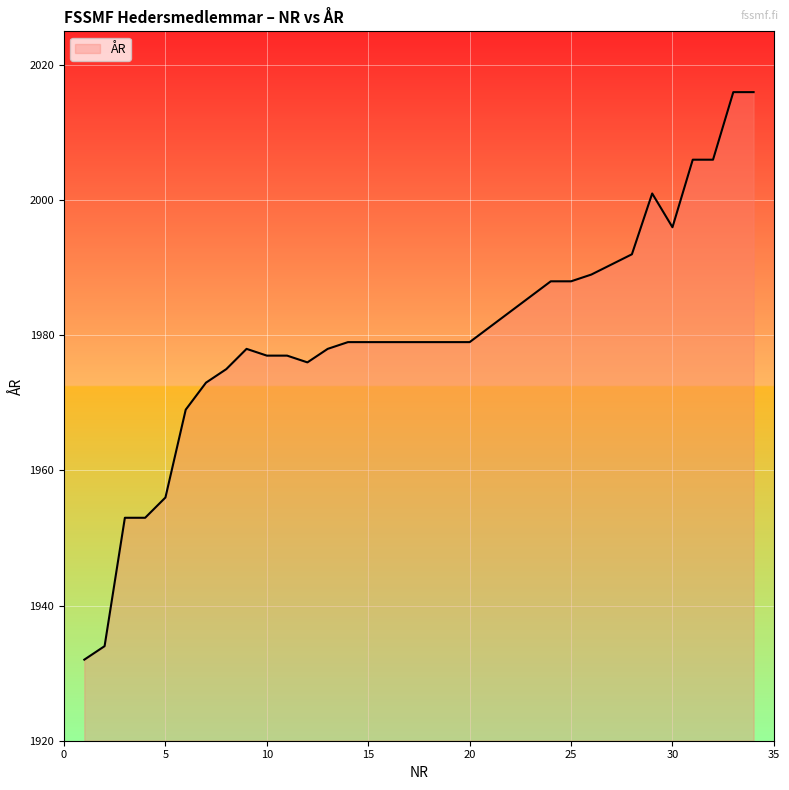

What is the minimum value shown in the chart?

1932